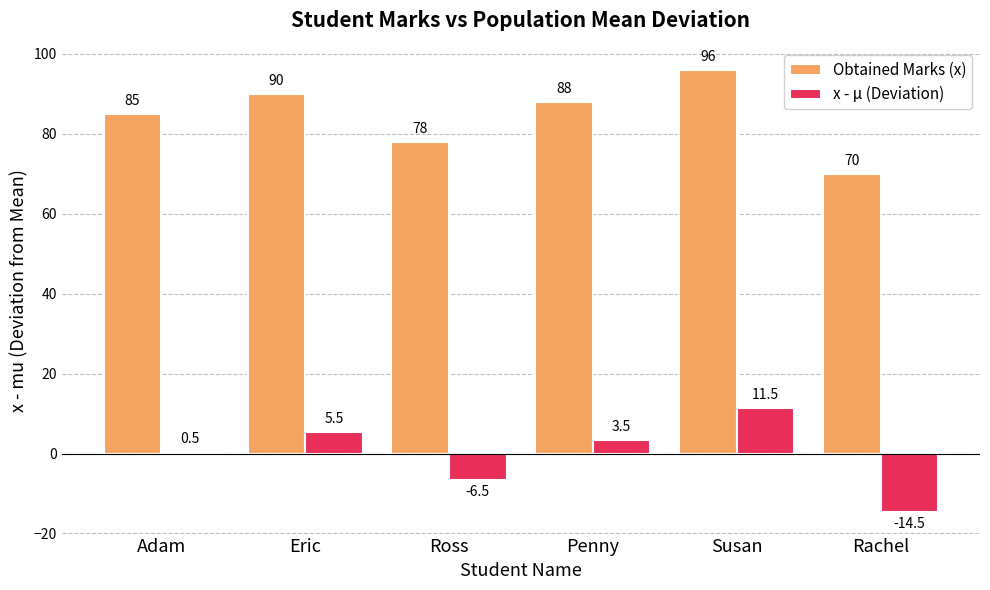

True or false: Obtained Marks (x) has a value of 138.9 at Susan.

False